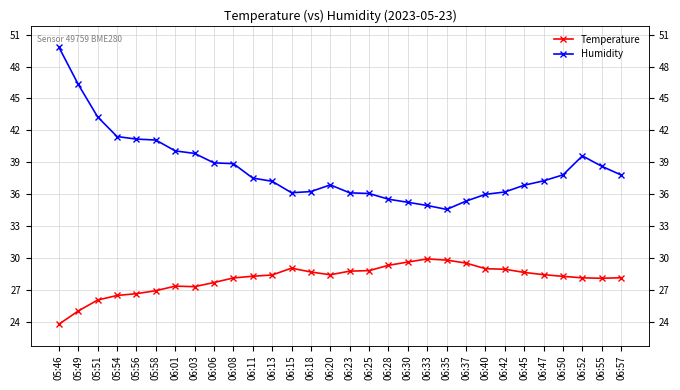

What is the sum of the Humidity values at 06:33 and 06:50?

72.7